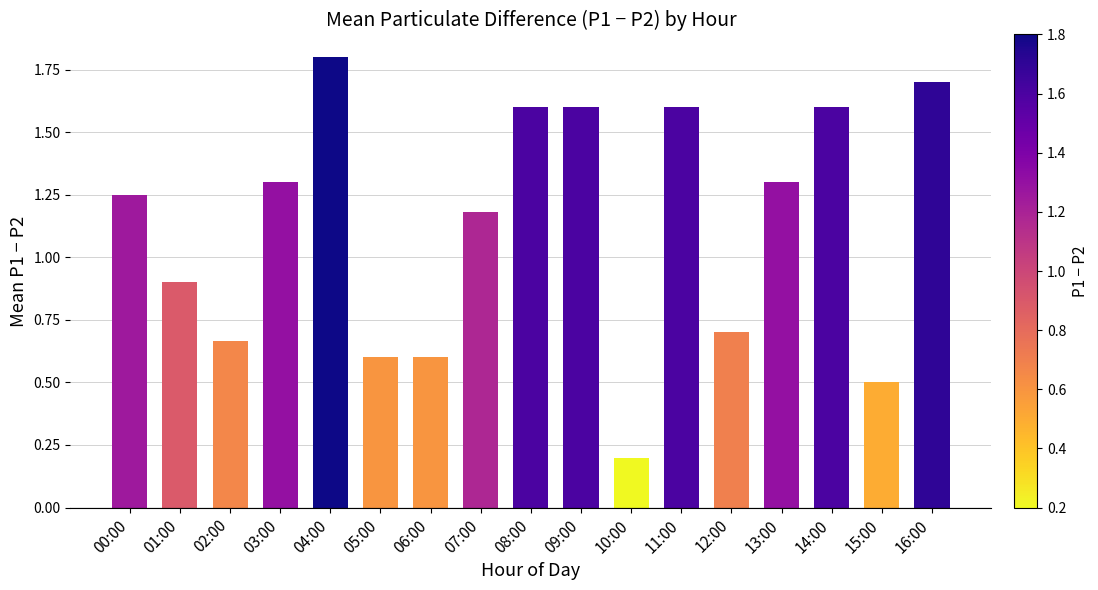

The chart shows a value of 1.6 at 11:00. True or false?

True